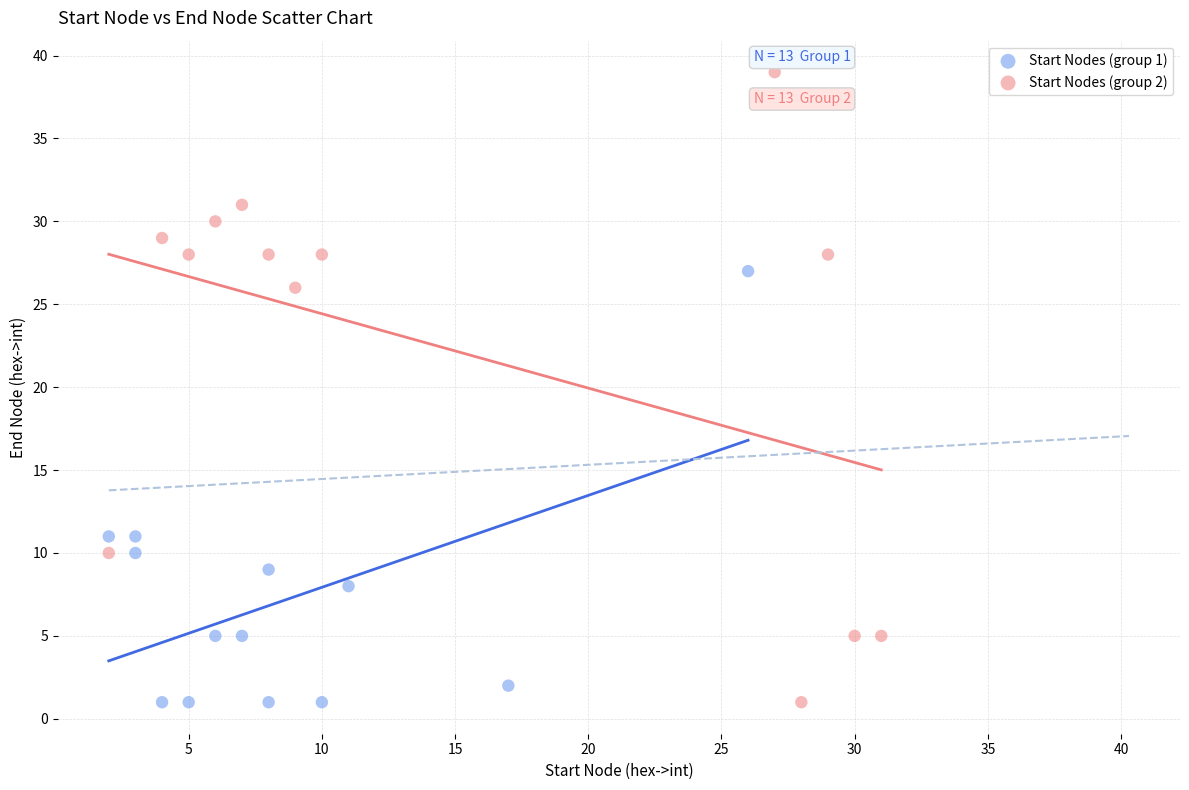

What are all the series names shown in the legend?

Start Nodes (group 1), Start Nodes (group 2)